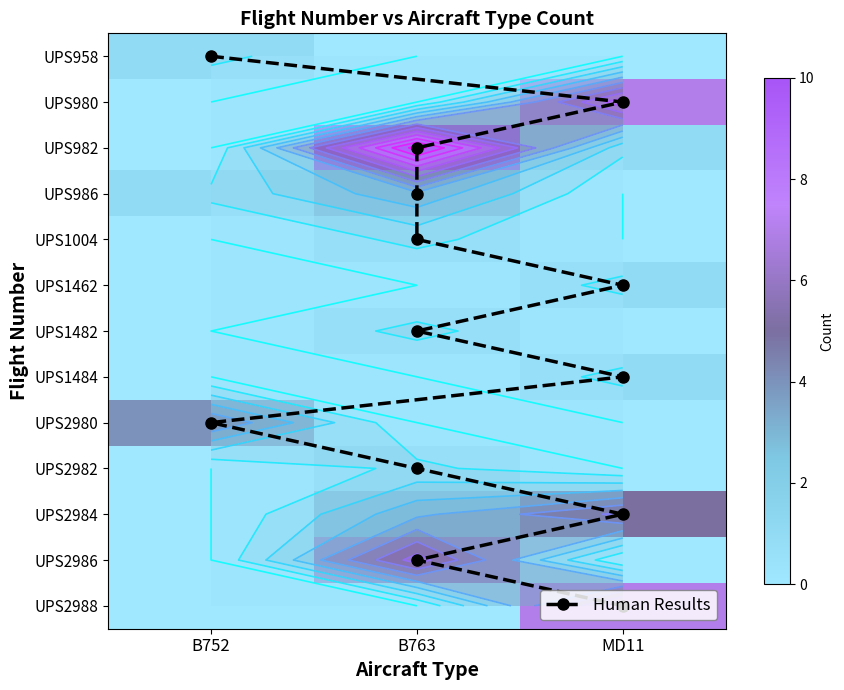

Reading left to right, what are all the values shown in this chart?

UPS958: 1	0	0
UPS980: 0	0	7
UPS982: 0	10	1
UPS986: 1	3	0
UPS1004: 0	1	0
UPS1462: 0	0	1
UPS1482: 0	1	0
UPS1484: 0	0	1
UPS2980: 4	0	0
UPS2982: 0	1	0
UPS2984: 0	3	5
UPS2986: 0	6	0
UPS2988: 0	0	7